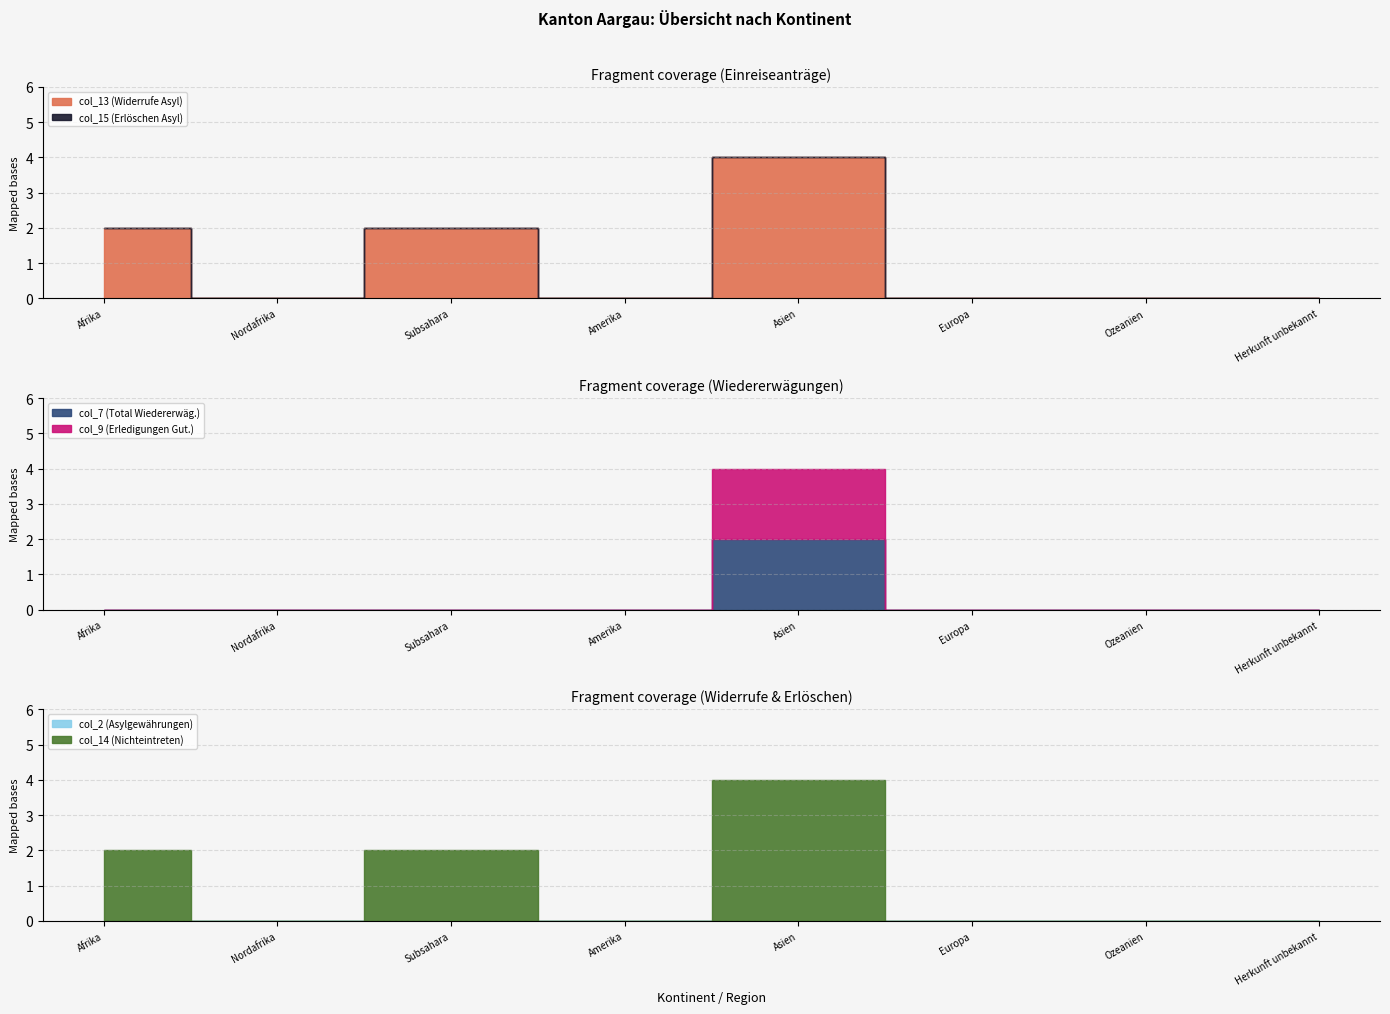

In col_7 (Total Wiedererwäg.), how many points are higher than both neighbors (excluding endpoints)?

1